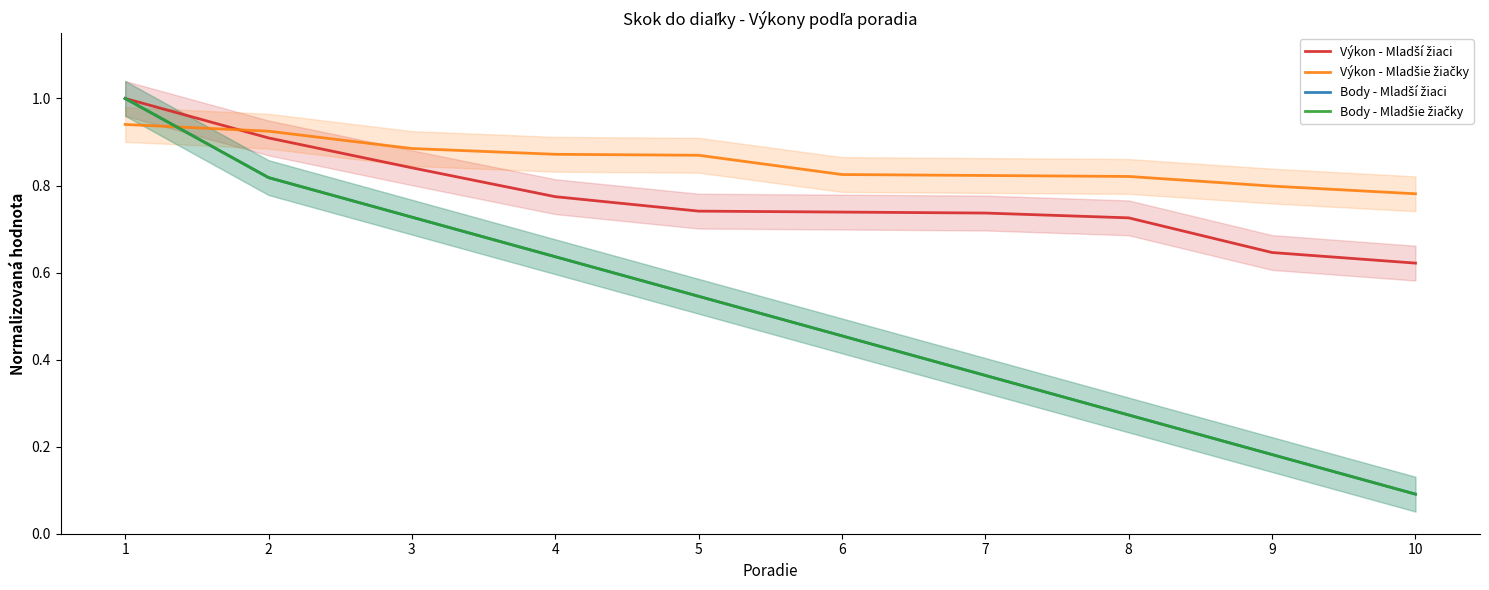

Which series has the widest spread of values?

Body - Mladší žiaci